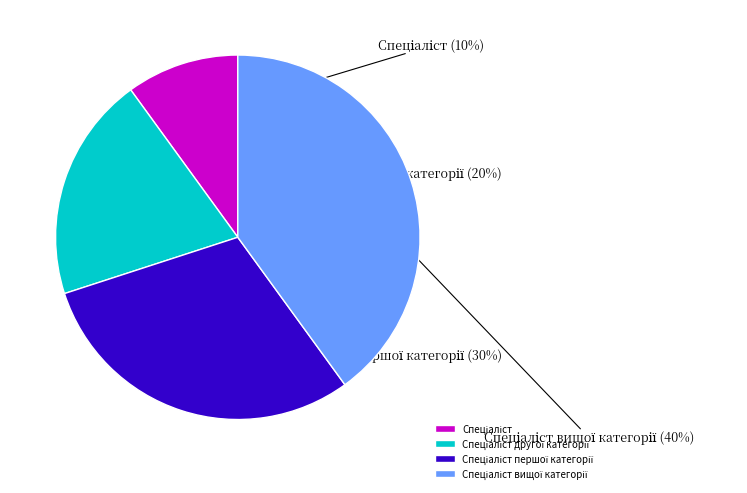

Is there a majority slice in this chart?

No